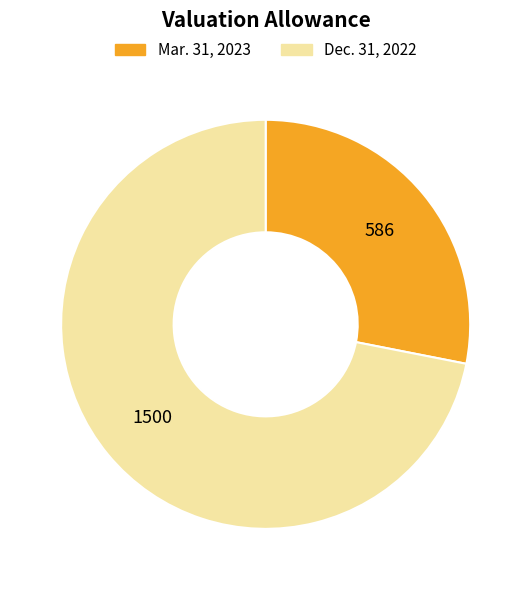

How many slices are in this pie chart?

2